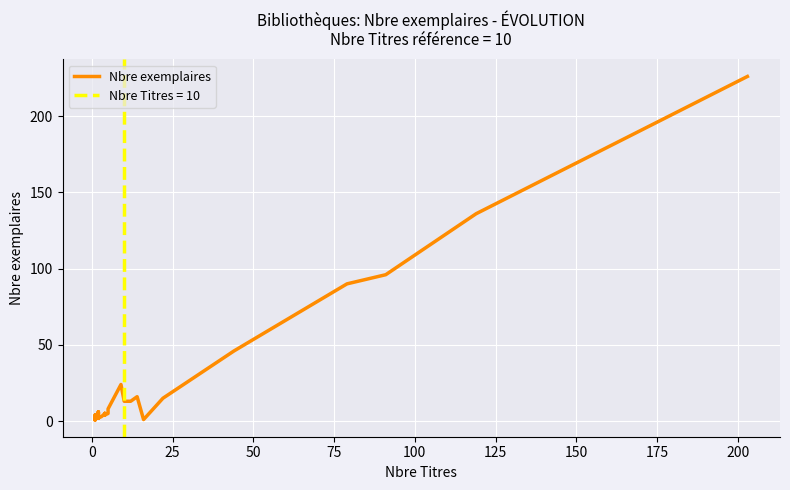

Is it true that the value at 38 is 181?

False